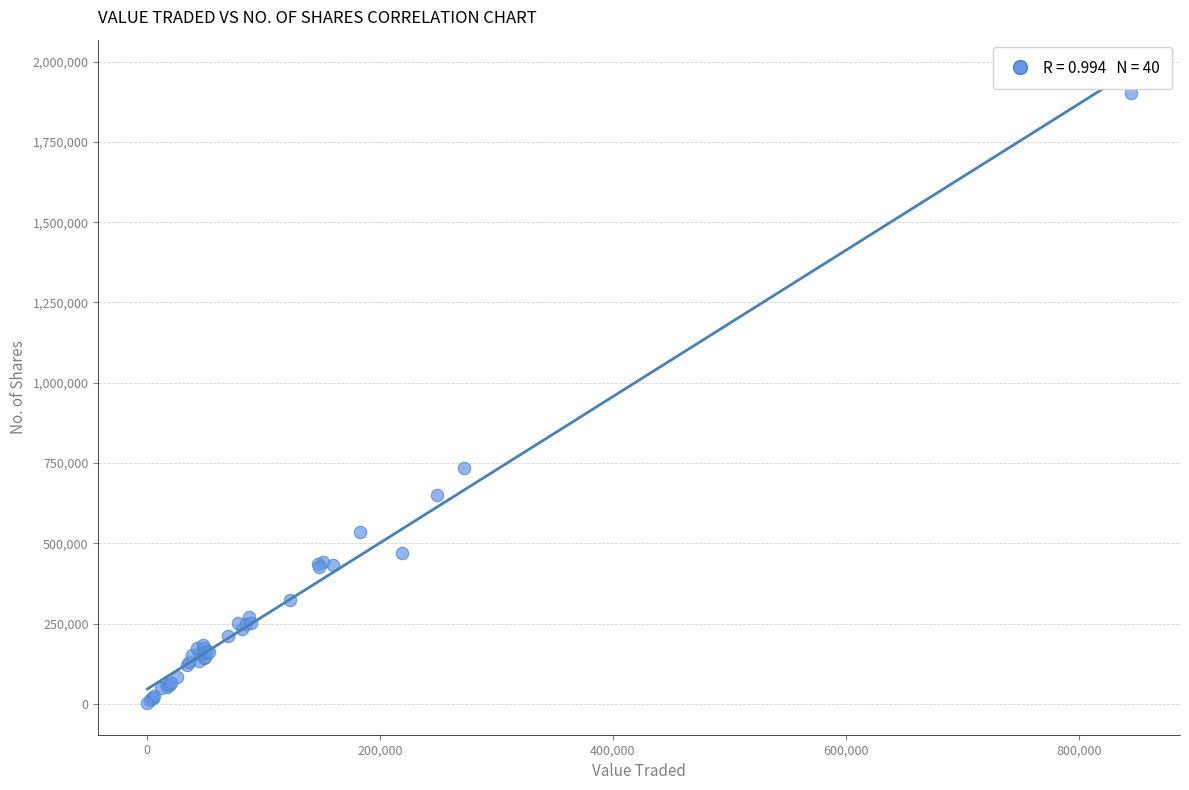

What Y value in the scatter plot is closest to 952581?

734104